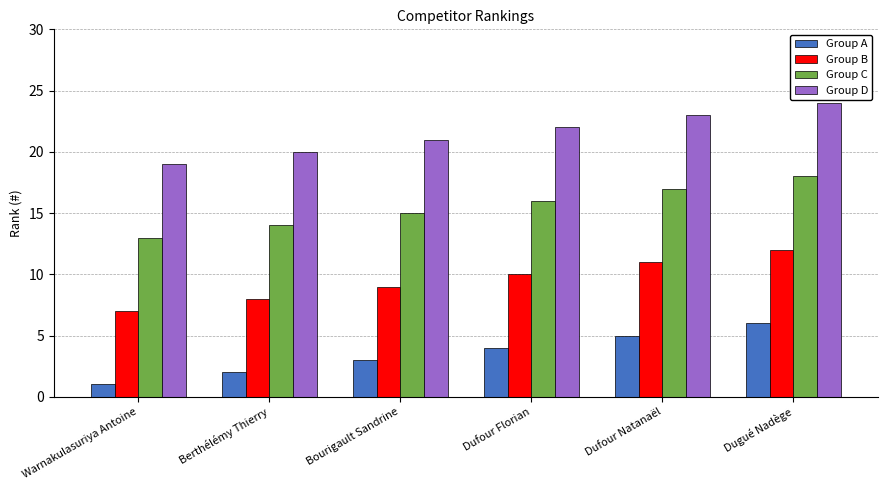

What is the sum of the Group C values at Berthélémy Thierry and Dugué Nadège?

32